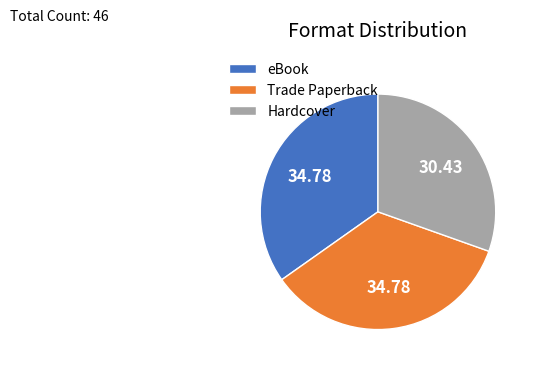

Does Hardcover account for over 50% of the chart?

No